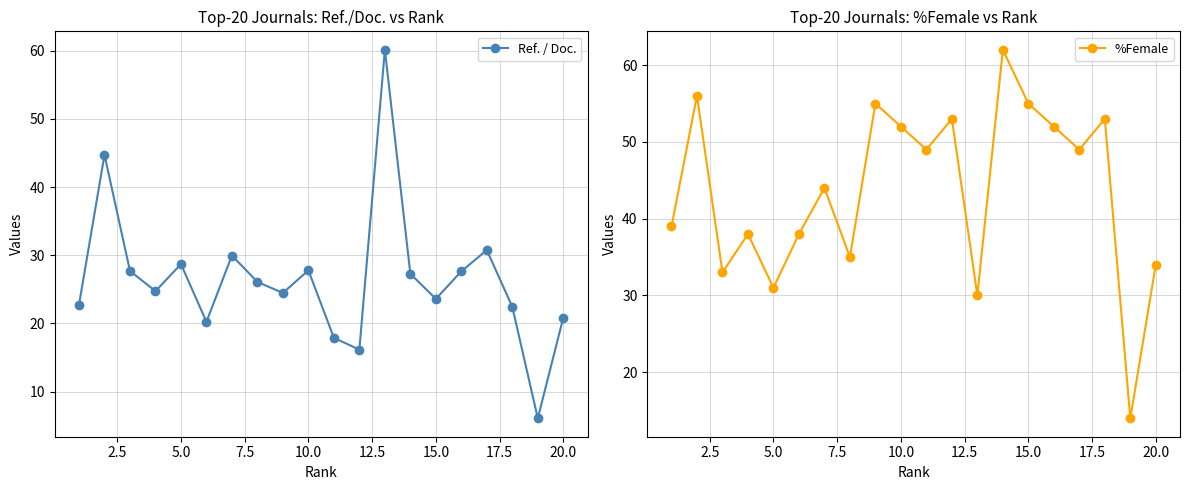

True or false: %Female has more than 1 interior local peaks.

True